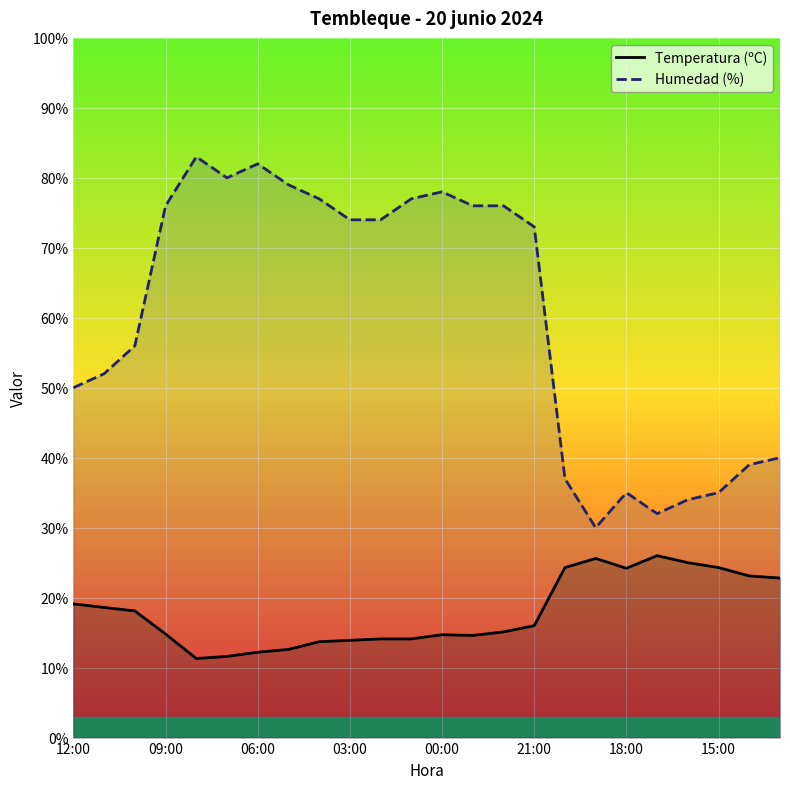

Reading left to right, extract all data points from this chart.

Temperatura (ºC): 19.1	18.6	18.1	14.8	11.3	11.6	12.2	12.6	13.7	13.9	14.1	14.1	14.7	14.6	15.1	16.0	24.3	25.6	24.2	26.0	25.0	24.3	23.1	22.8
Humedad (%): 50.0	52.0	56.0	76.0	83.0	80.0	82.0	79.0	77.0	74.0	74.0	77.0	78.0	76.0	76.0	73.0	37.0	30.0	35.0	32.0	34.0	35.0	39.0	40.0